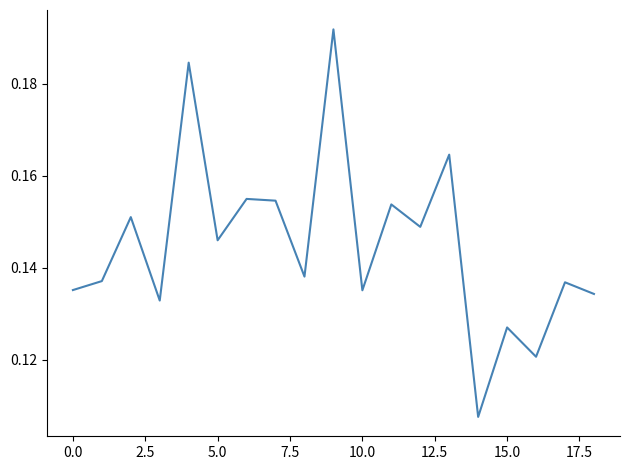

Does the chart have visible grid lines?

No